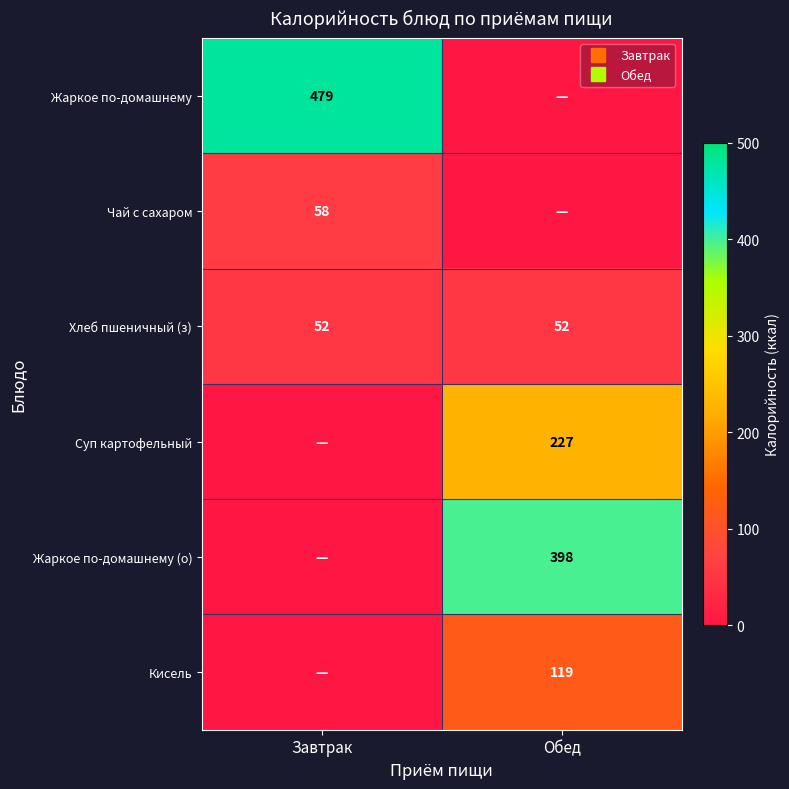

What is the difference between the Суп картофельный values at Обед and Завтрак?

227.0